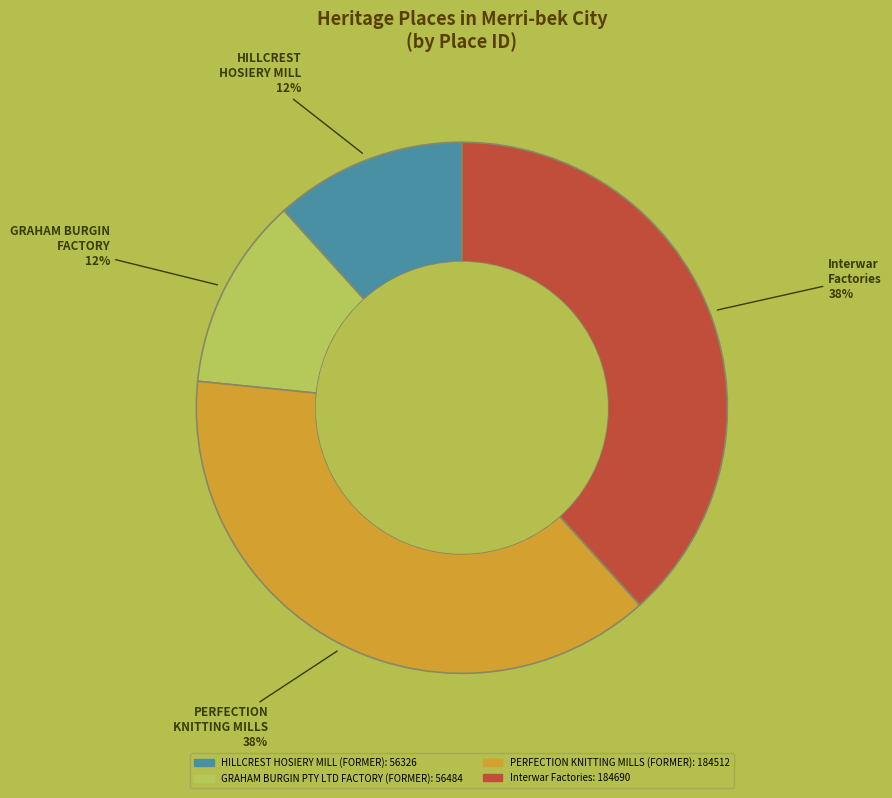

Is HILLCREST HOSIERY MILL (FORMER) the majority of the pie?

No